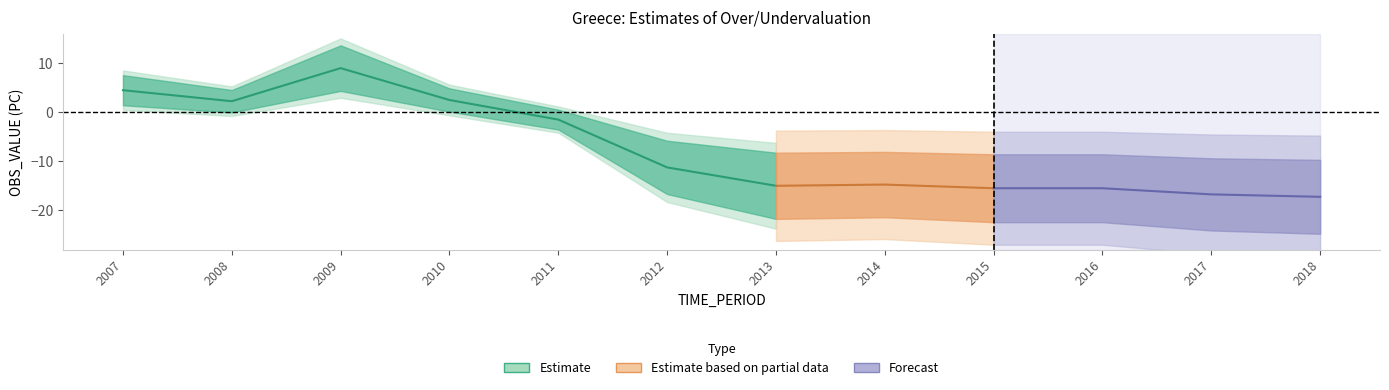

Where is the first local minimum?

2008